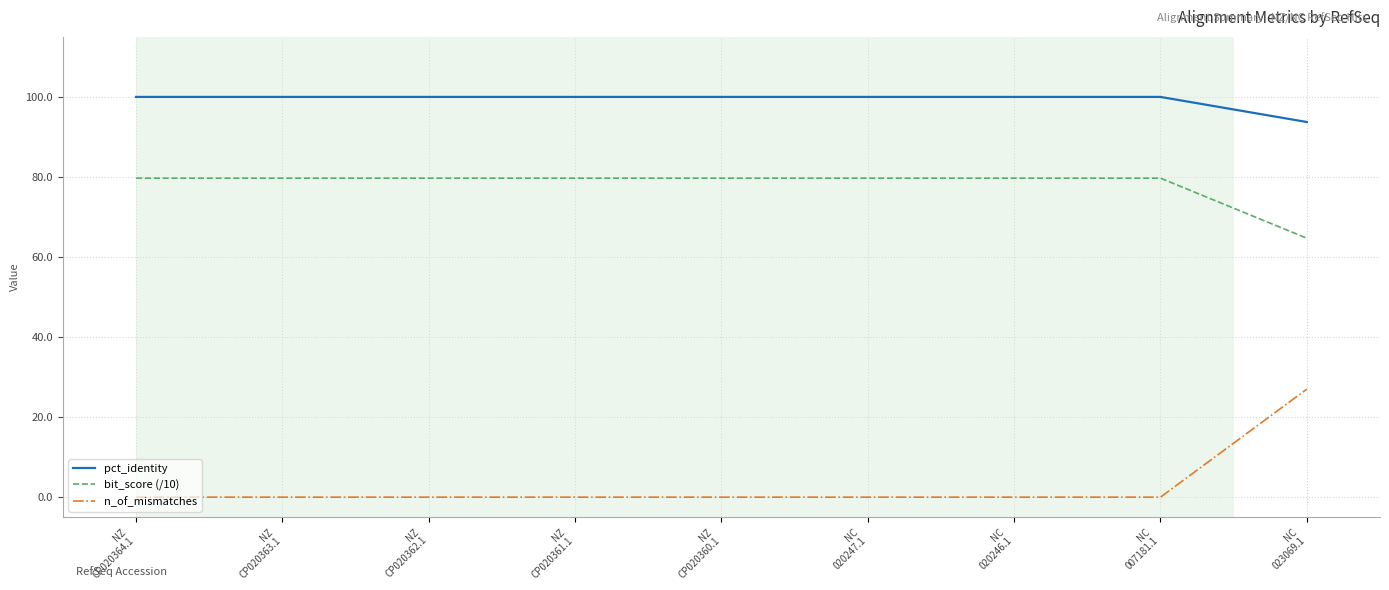

Which series has the widest spread of values?

n_of_mismatches